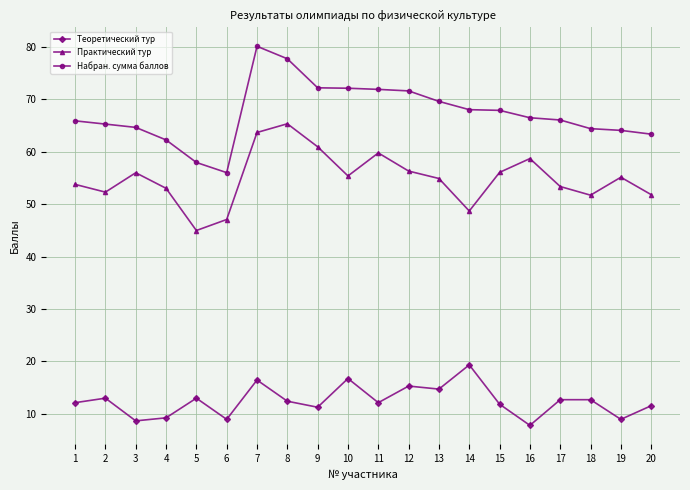

What is the sum of all Теоретический тур values?

248.7